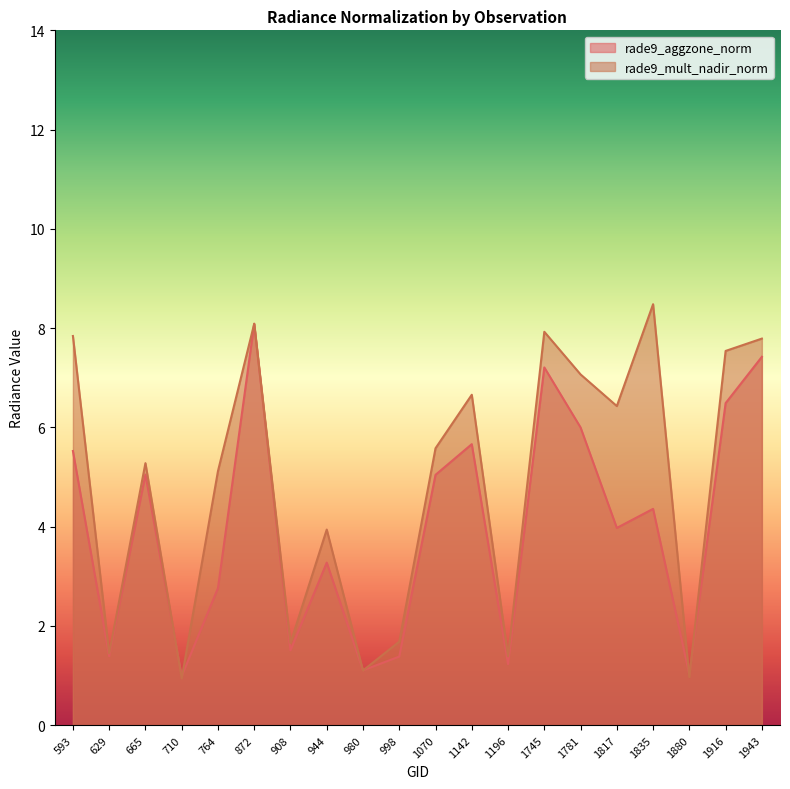

Between 1781 and 872, which is larger?

872